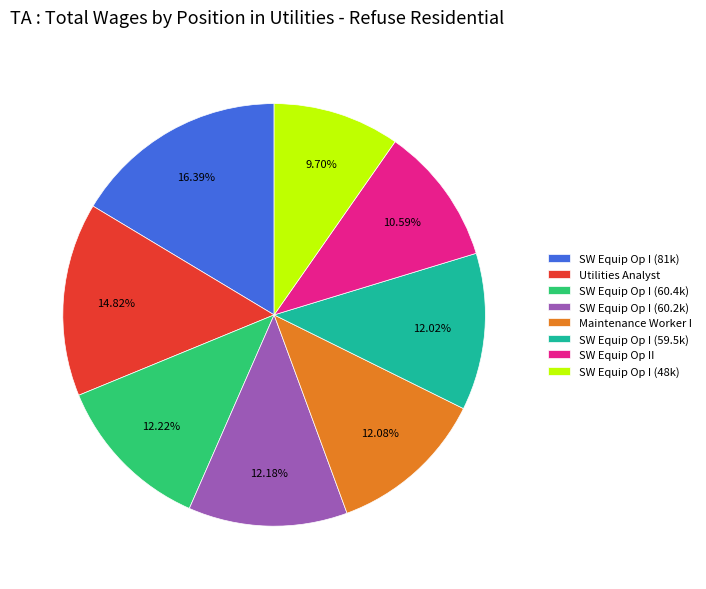

Do SW Equip Op I (59.5k) and Utilities Analyst together represent more than half of the pie?

No